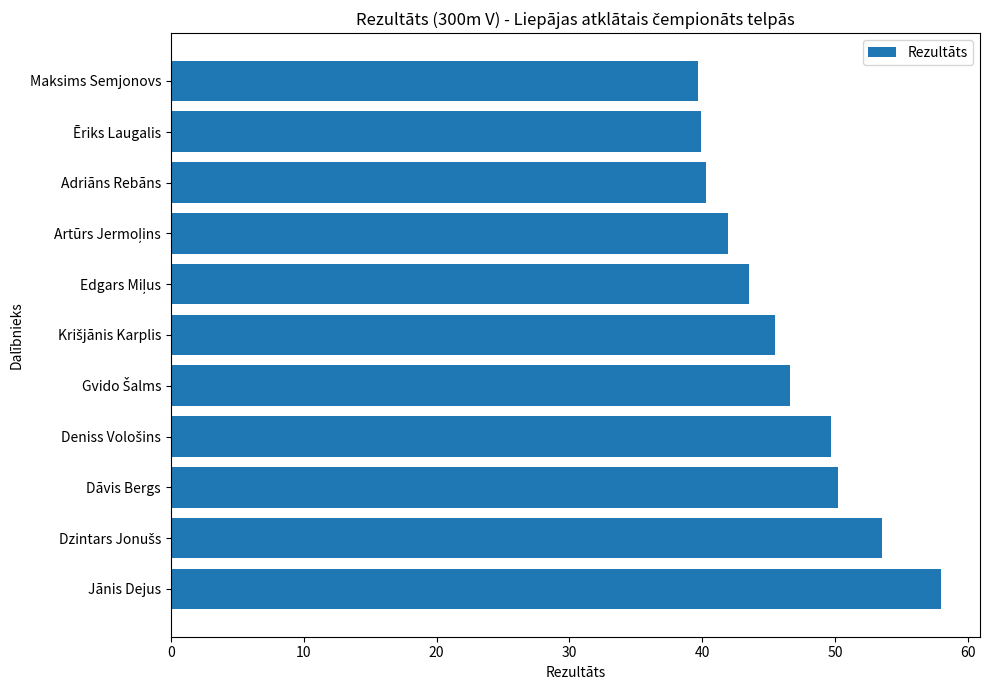

The value at Dāvis Bergs is 50.2. True or false?

True